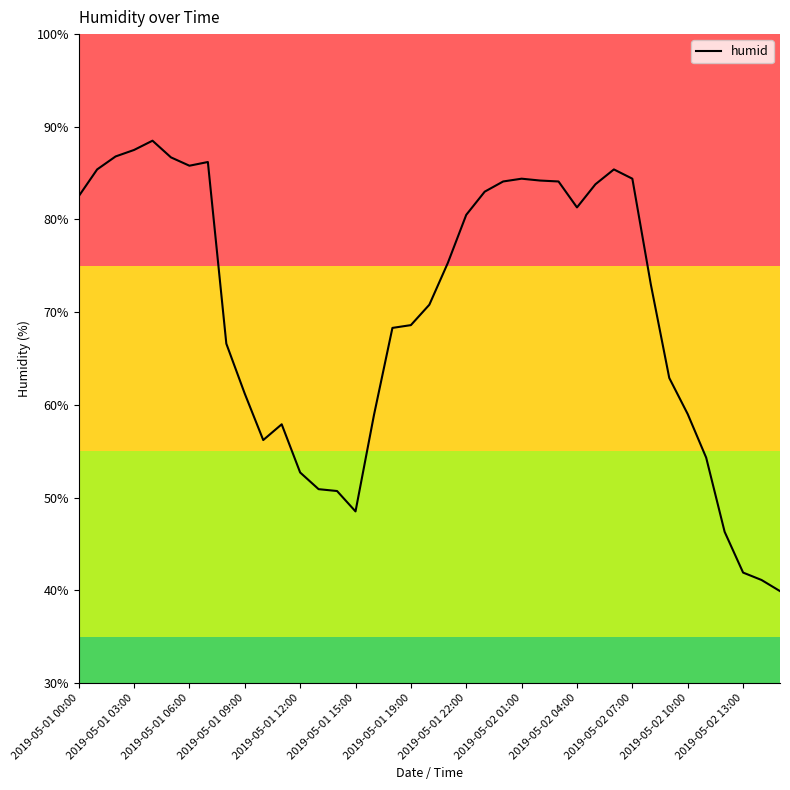

What is the smallest value displayed?

39.9